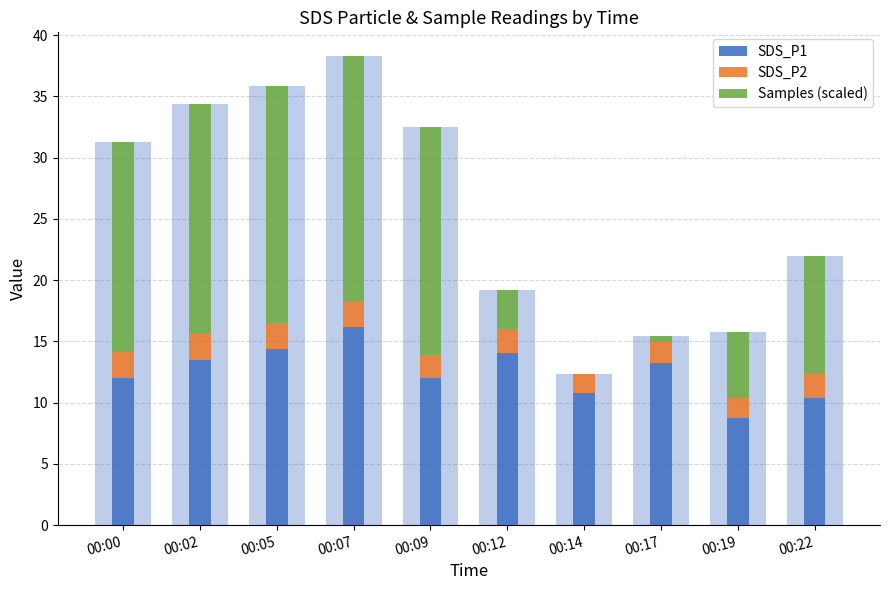

Reading right to left, extract all data points from this chart.

SDS_P1: 00:22=10.3	00:19=8.8	00:17=13.2	00:14=10.8	00:12=14.1	00:09=12.0	00:07=16.2	00:05=14.4	00:02=13.4	00:00=12.0
SDS_P2: 00:22=2.1	00:19=1.6	00:17=1.8	00:14=1.6	00:12=2.0	00:09=1.9	00:07=2.2	00:05=2.1	00:02=2.2	00:00=2.2
Samples (scaled): 00:22=9.5	00:19=5.4	00:17=0.5	00:14=0.0	00:12=3.1	00:09=18.6	00:07=20.0	00:05=19.4	00:02=18.7	00:00=17.1